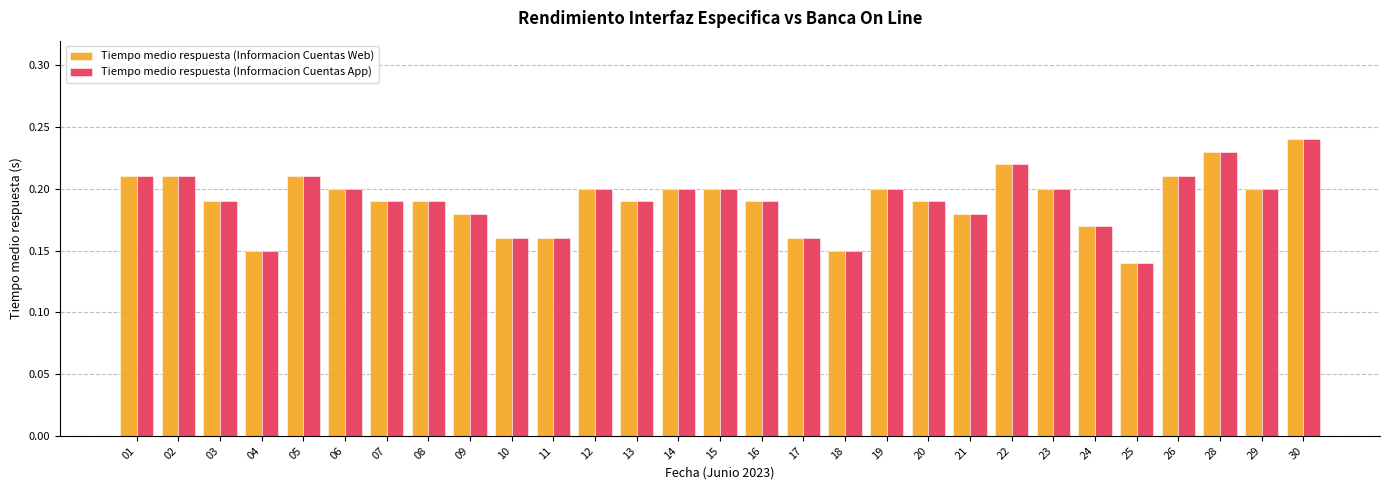

How many groups of bars are there?

29